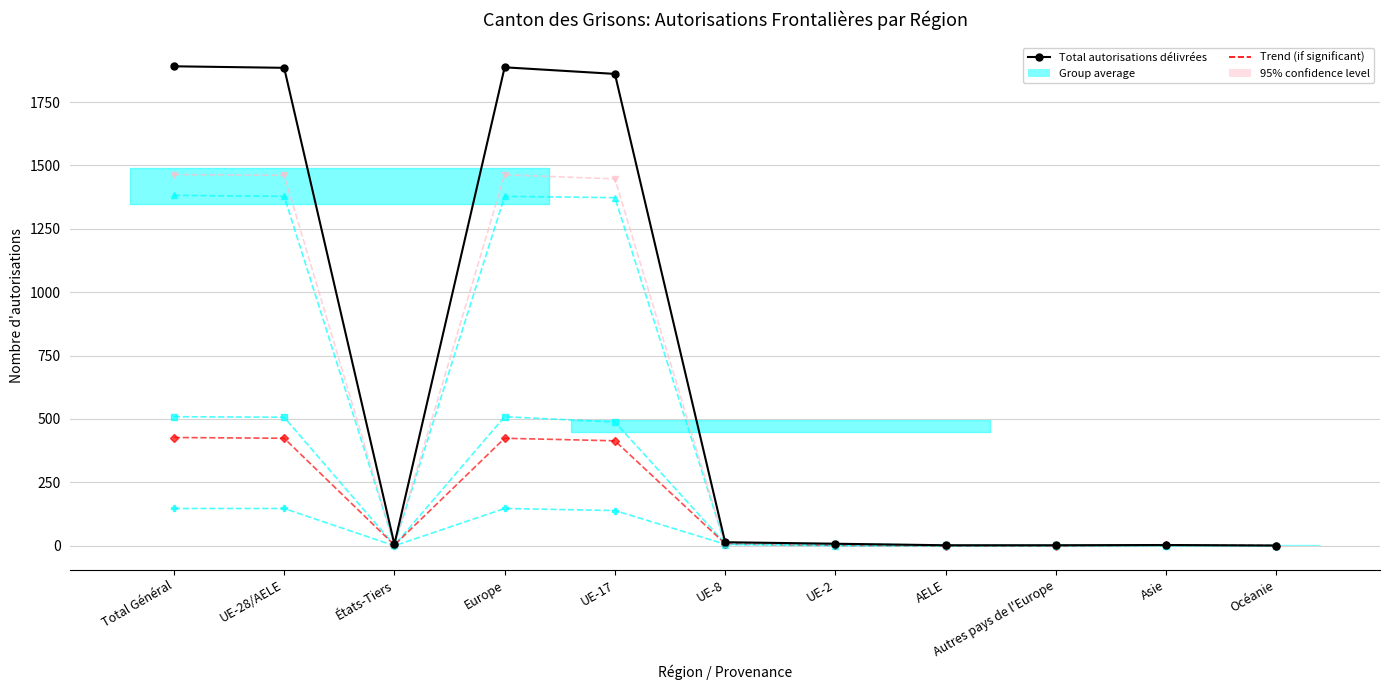

What value does the Autorisations suivantes délivrées series have at Asie?

3